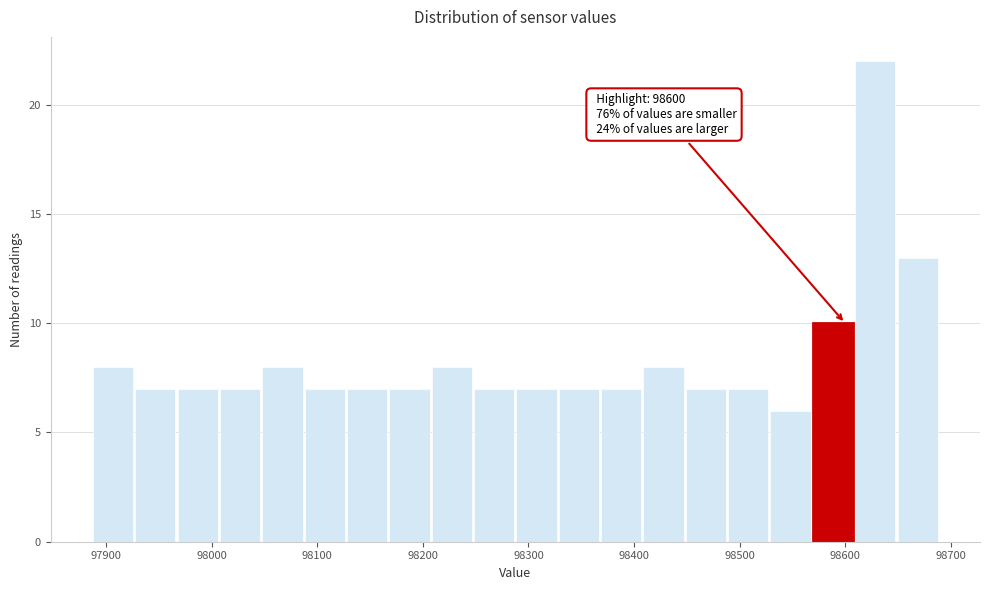

Which range on the x-axis has the tallest bar?

98610 to 98650